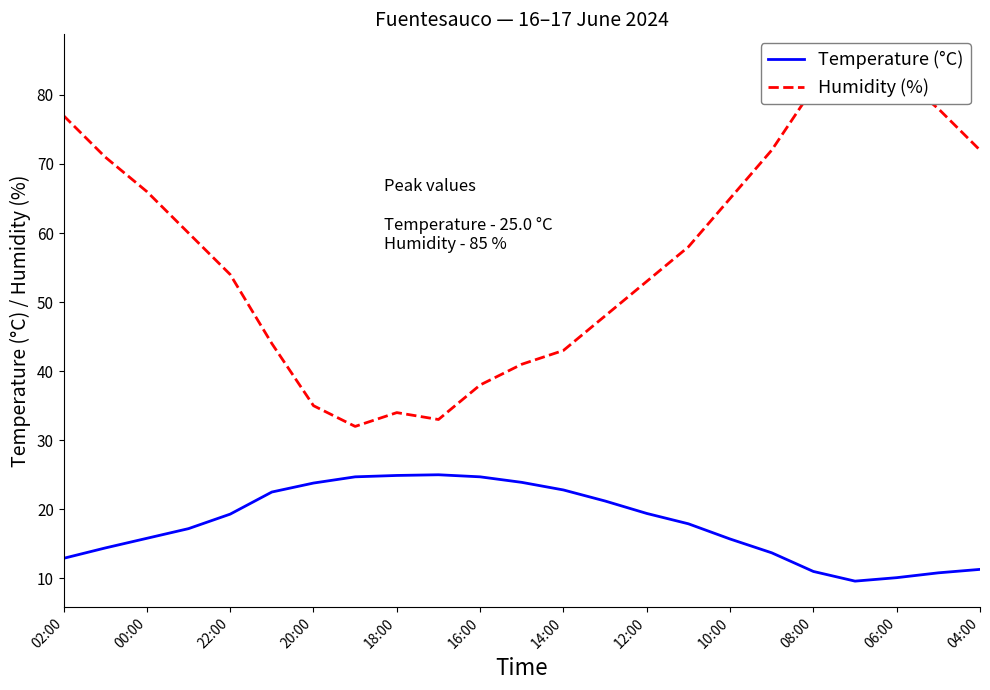

Does the chart display data point markers on the line(s)?

No